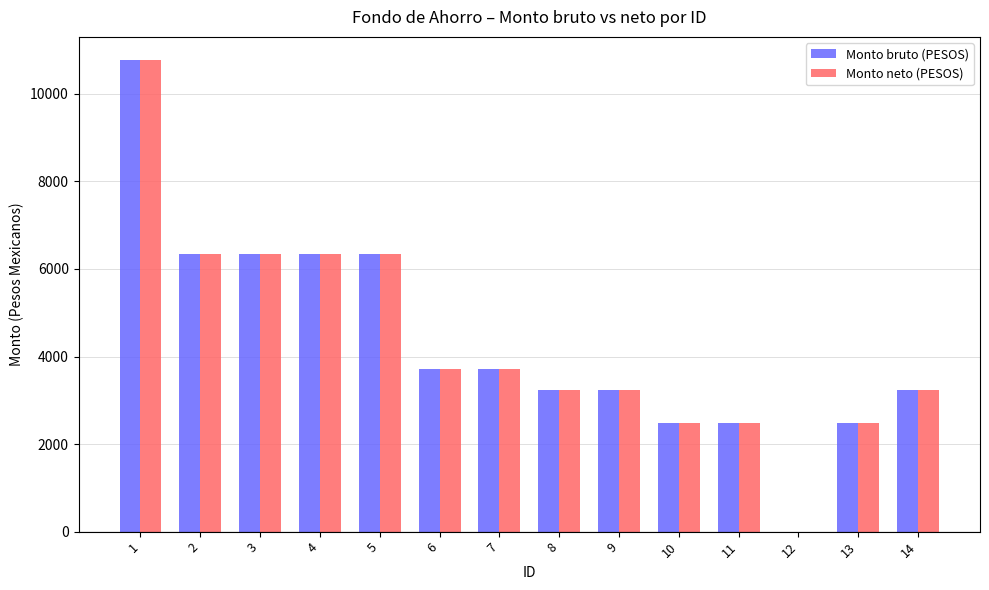

What is the maximum value for Monto neto (PESOS)?

10763.9